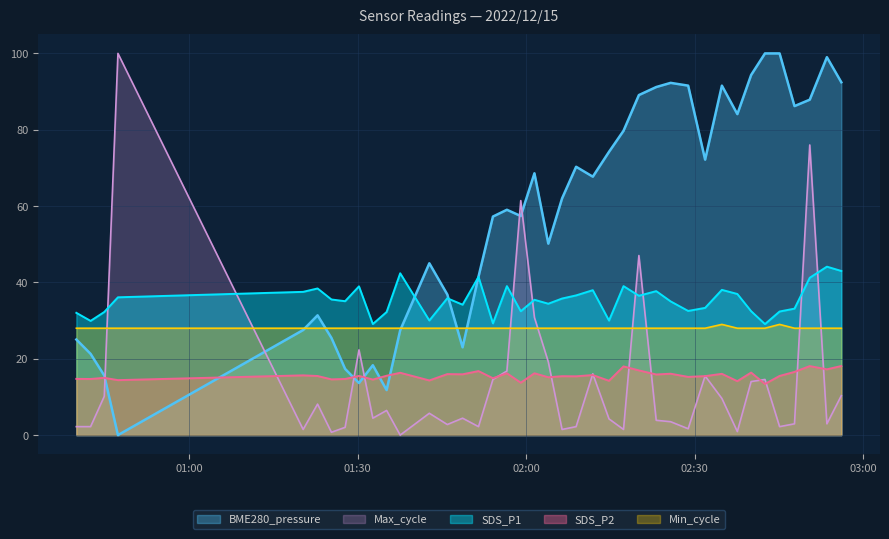

After their last crossing, which series has the higher values: BME280_pressure or SDS_P1?

BME280_pressure